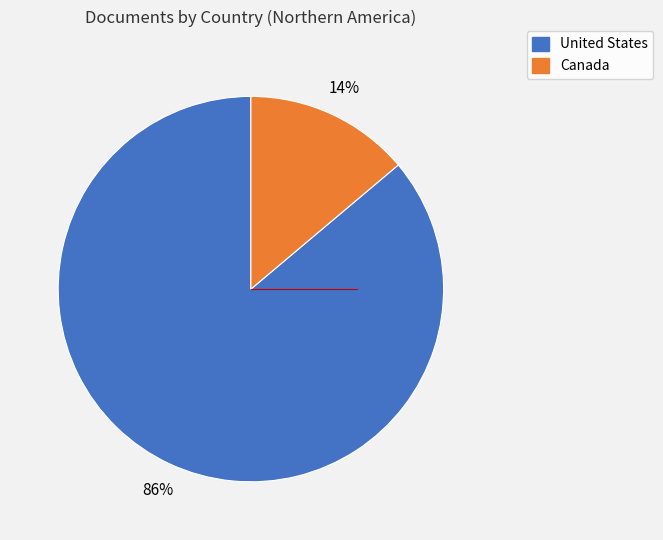

To the nearest percent, what is the difference between the United States and Canada slice percentages?

72%